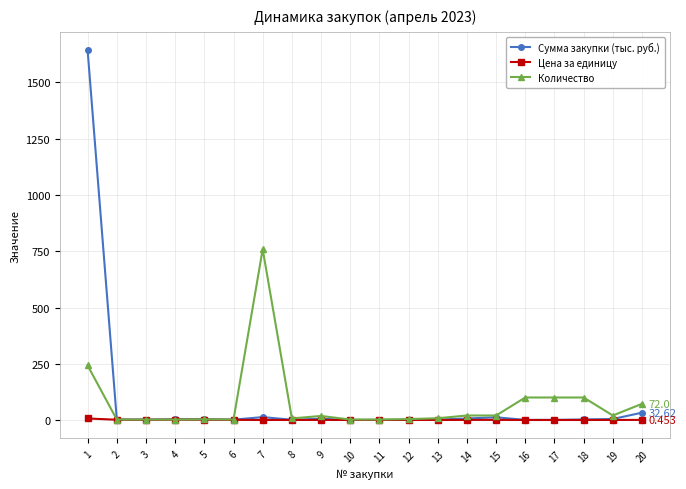

What is the total value across all series at 20?

105.1